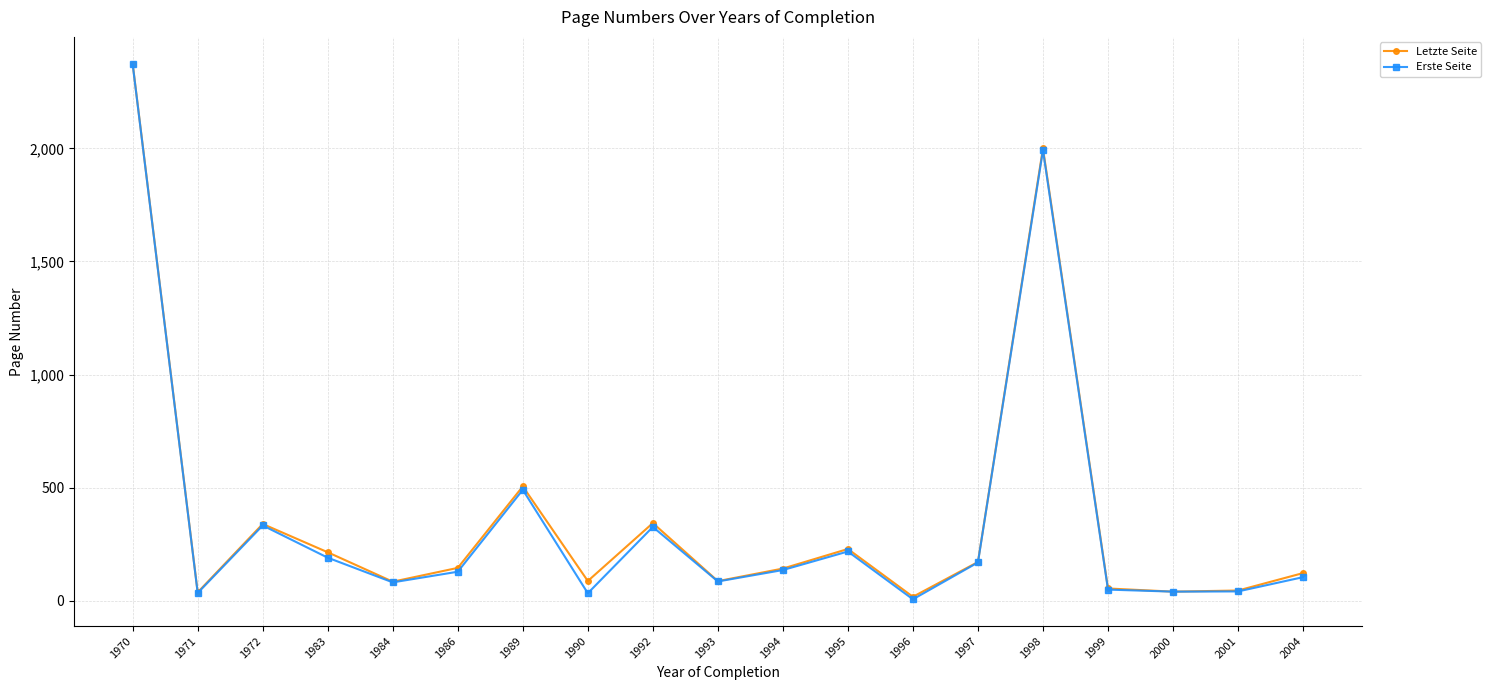

What is the value of the Erste Seite point at the 8th from the left?

34.0